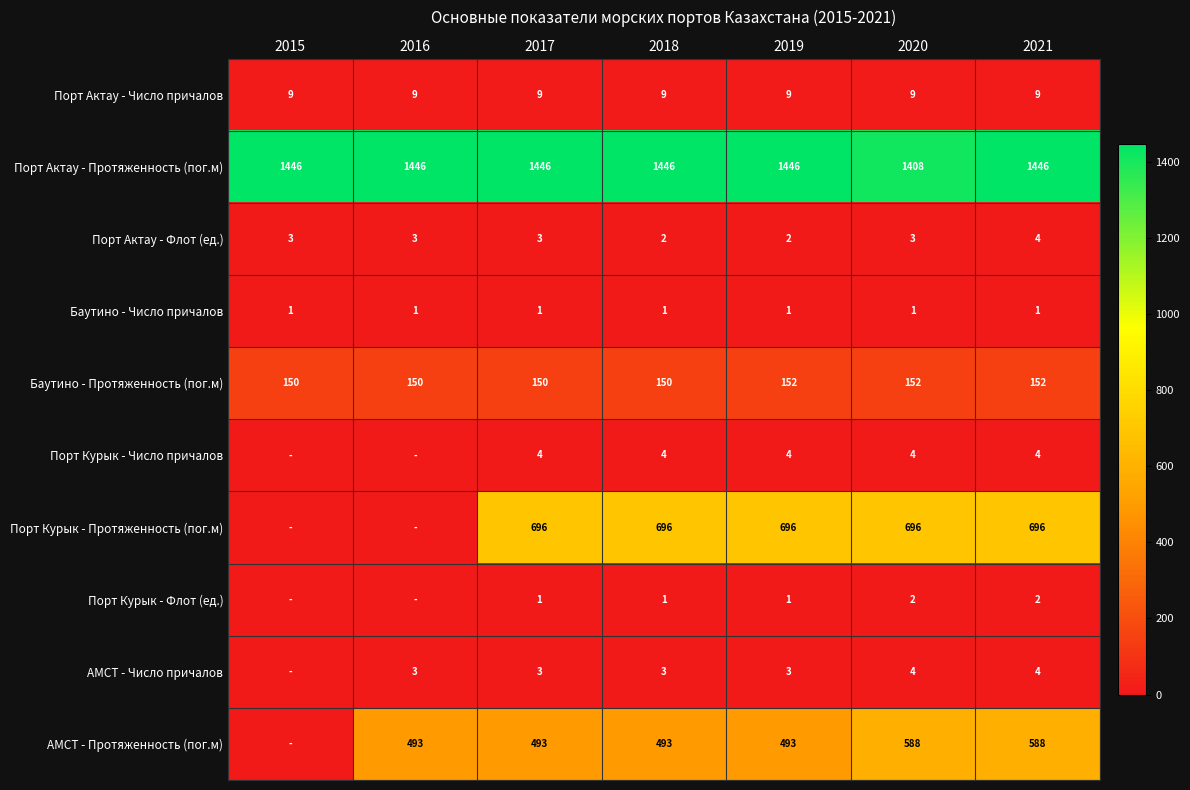

What is the approximate value of Баутино - Протяженность (пог.м) at 2018?

150